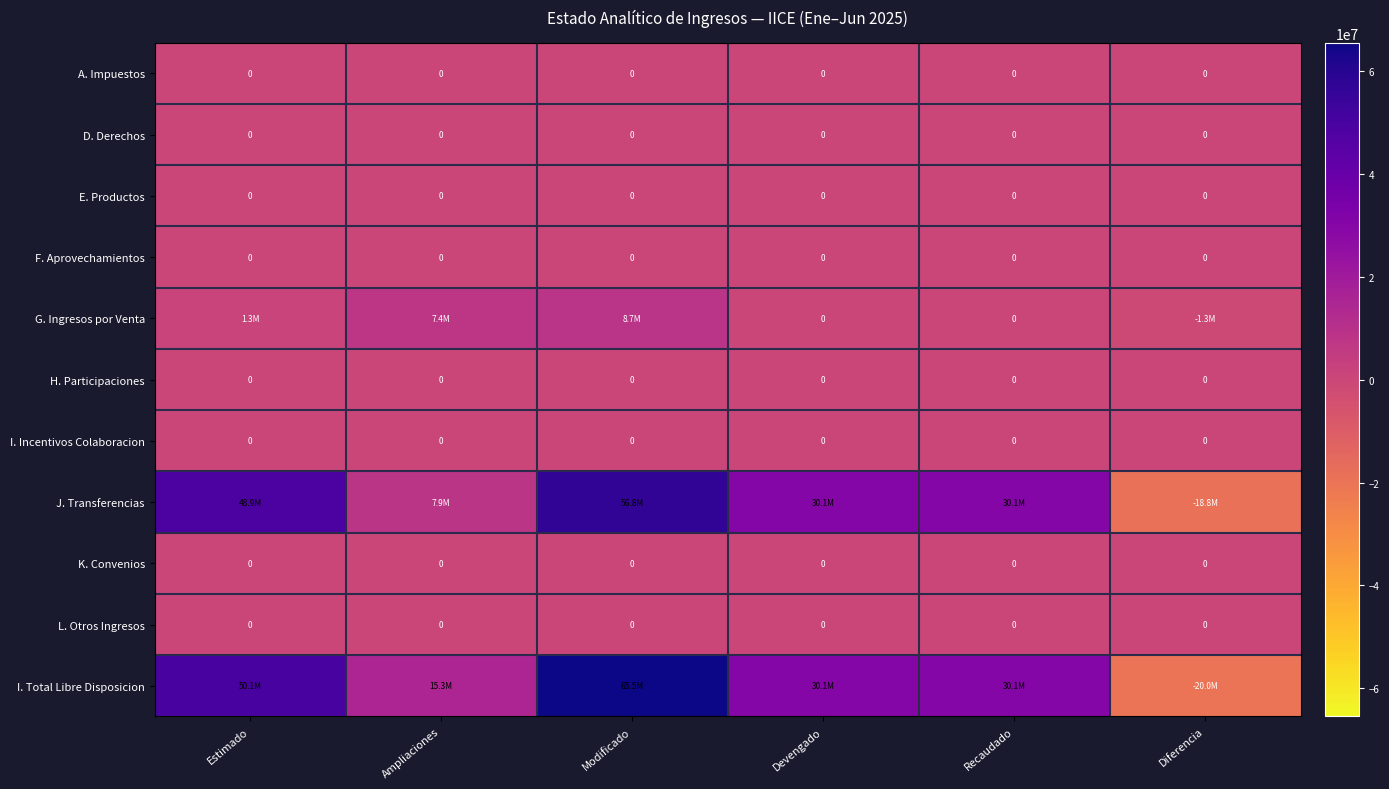

Is it true that K. Convenios equals 0 at Diferencia?

True